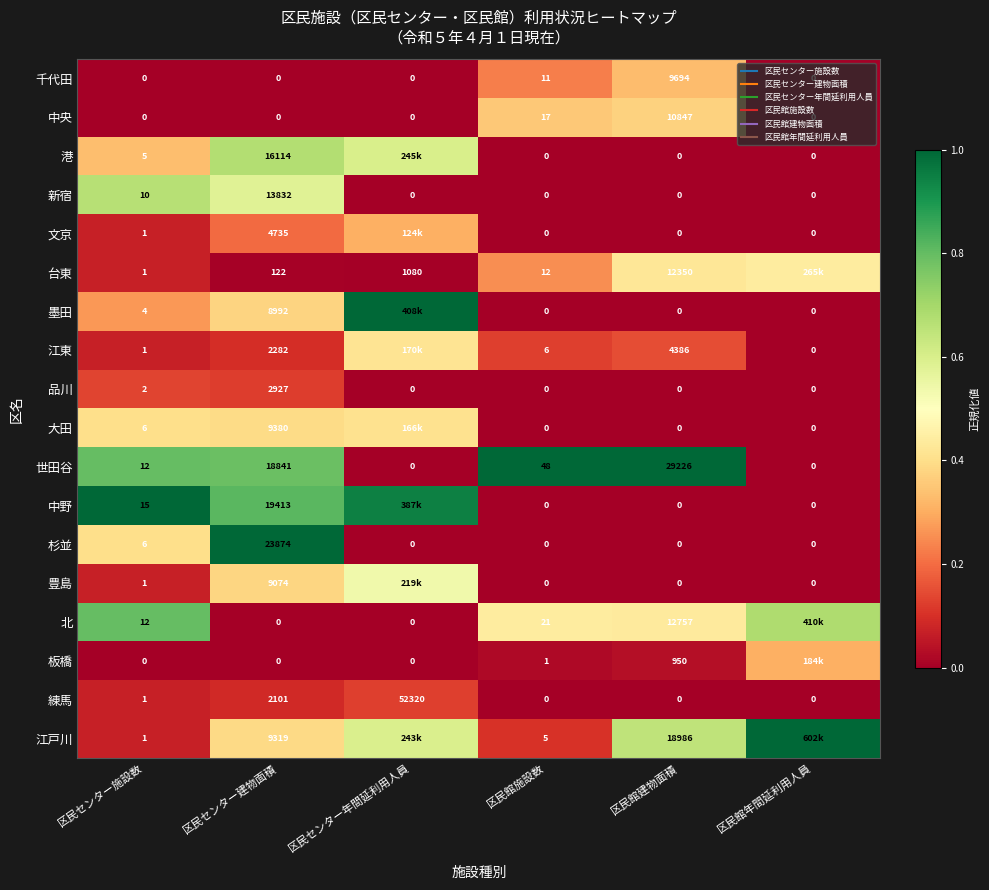

What is the difference between the maximum and minimum values in the 大田 series?

0.4